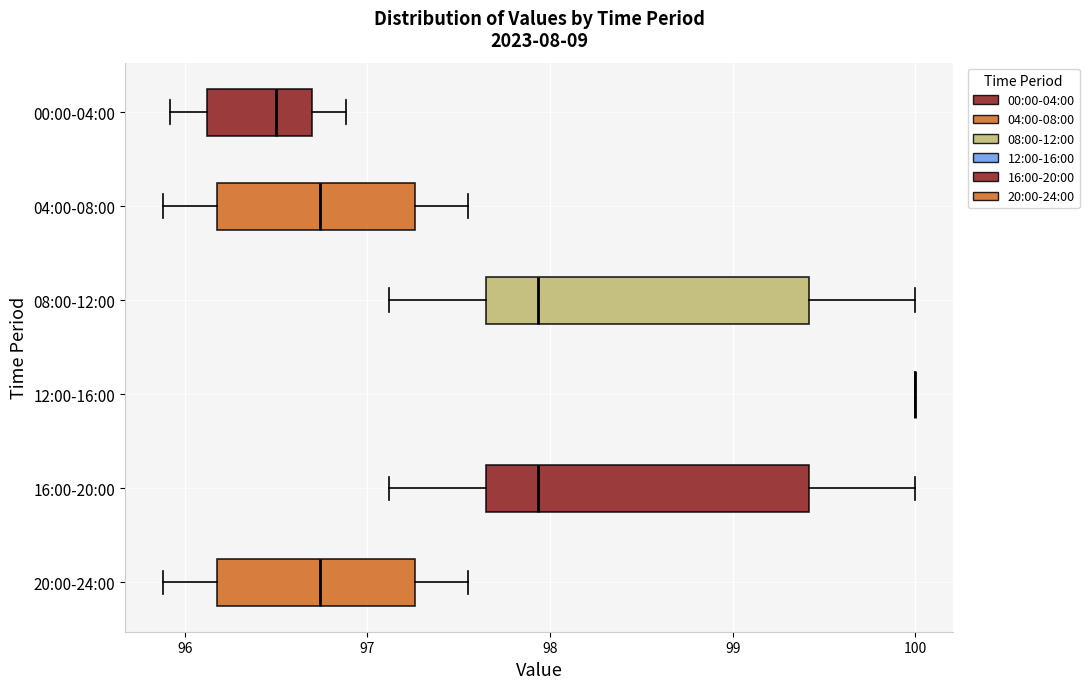

Reading bottom to top, read every box against the x-axis: the position of its median line, the range the box covers, and the ends of its whiskers. The values are not printed on the chart, so give them approximately, as read against the axis.

20:00-24:00: median 96.7, box 96.2 to 97.3, whiskers 95.9 to 97.6
16:00-20:00: median 97.9, box 97.6 to 99.4, whiskers 97.1 to 100.0
12:00-16:00: box collapsed to a line at 100.0, whiskers 100.0 to 100.0
08:00-12:00: median 97.9, box 97.6 to 99.4, whiskers 97.1 to 100.0
04:00-08:00: median 96.7, box 96.2 to 97.3, whiskers 95.9 to 97.6
00:00-04:00: median 96.5, box 96.1 to 96.7, whiskers 95.9 to 96.9